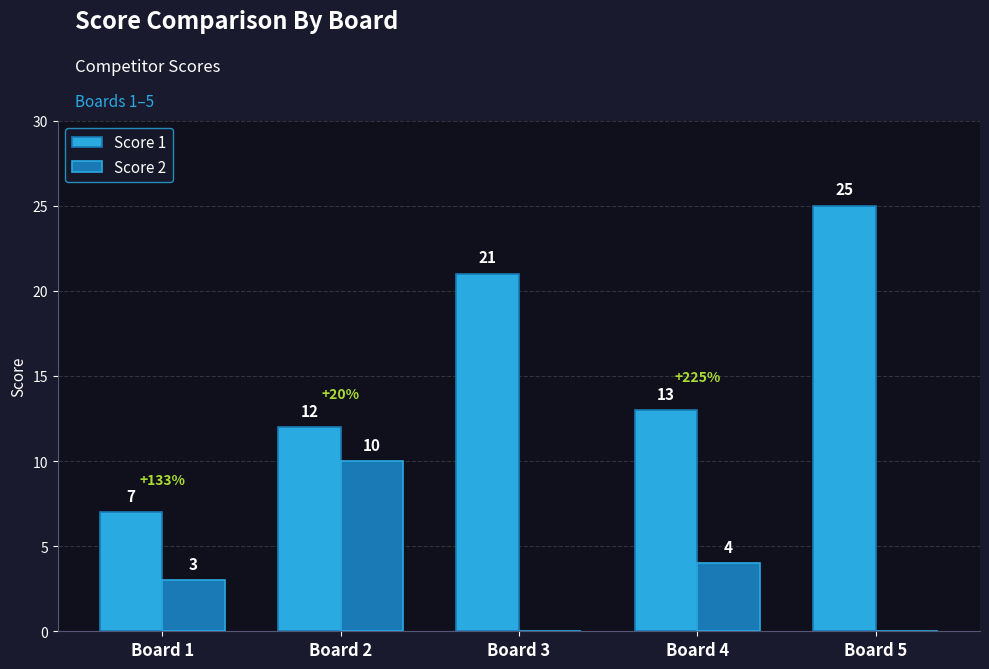

What is the sum of the Score 1 values at Board 5 and Board 2?

37